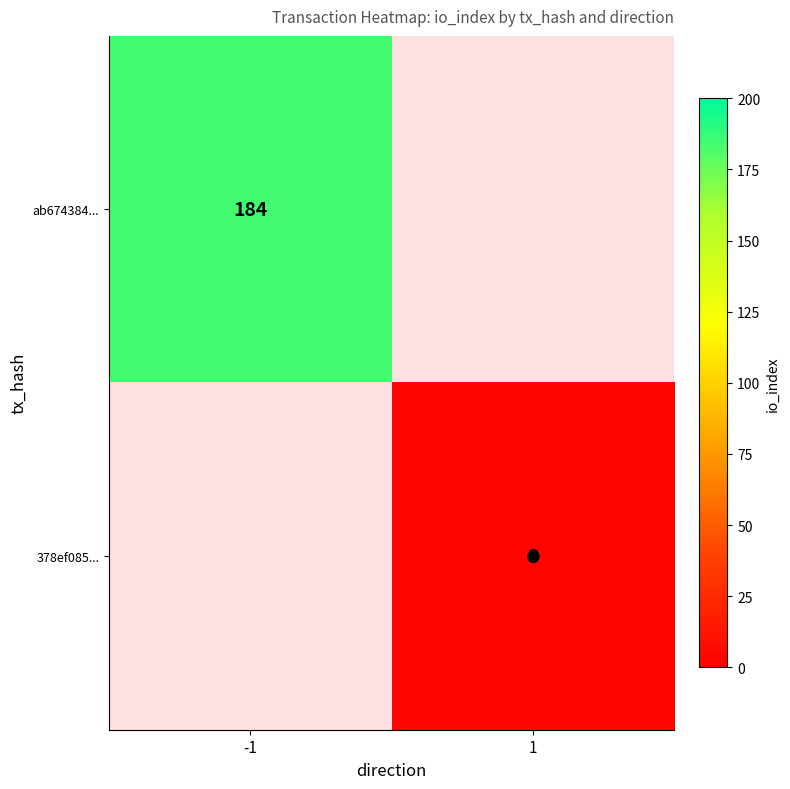

How many values in ab674384... are above zero?

1